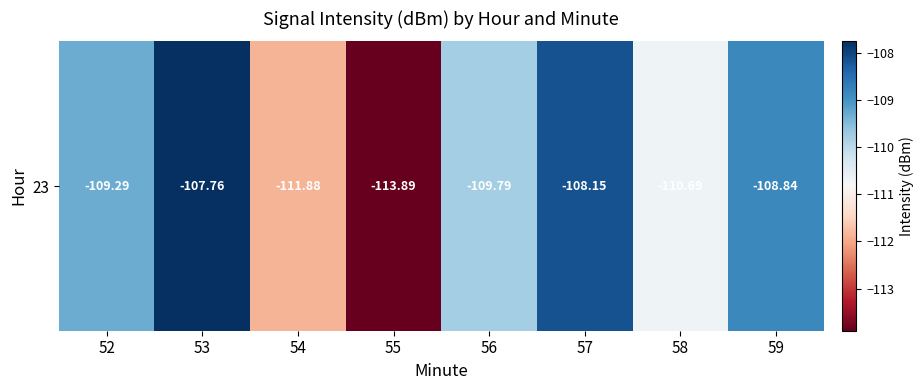

List the labels in order of value, largest first.

53, 57, 59, 52, 56, 58, 54, 55